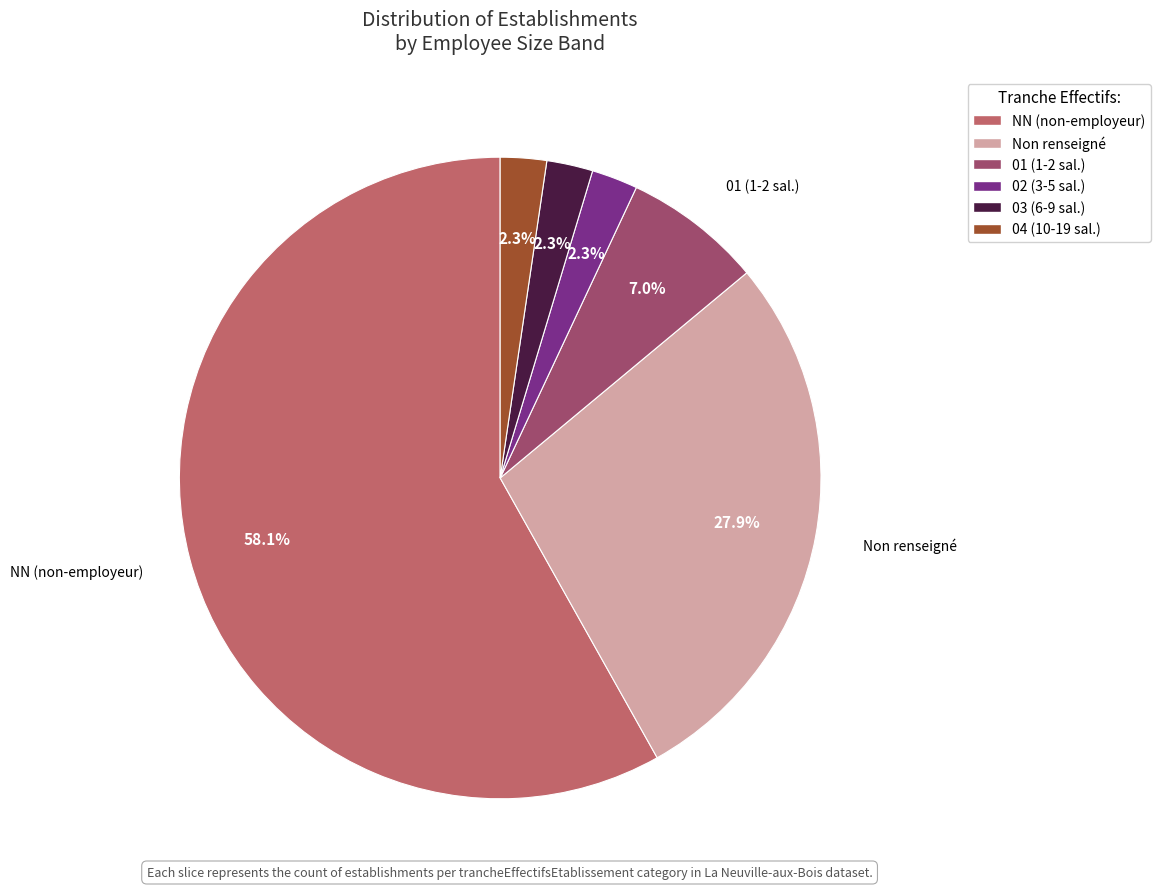

Count the number of slices in the pie.

6